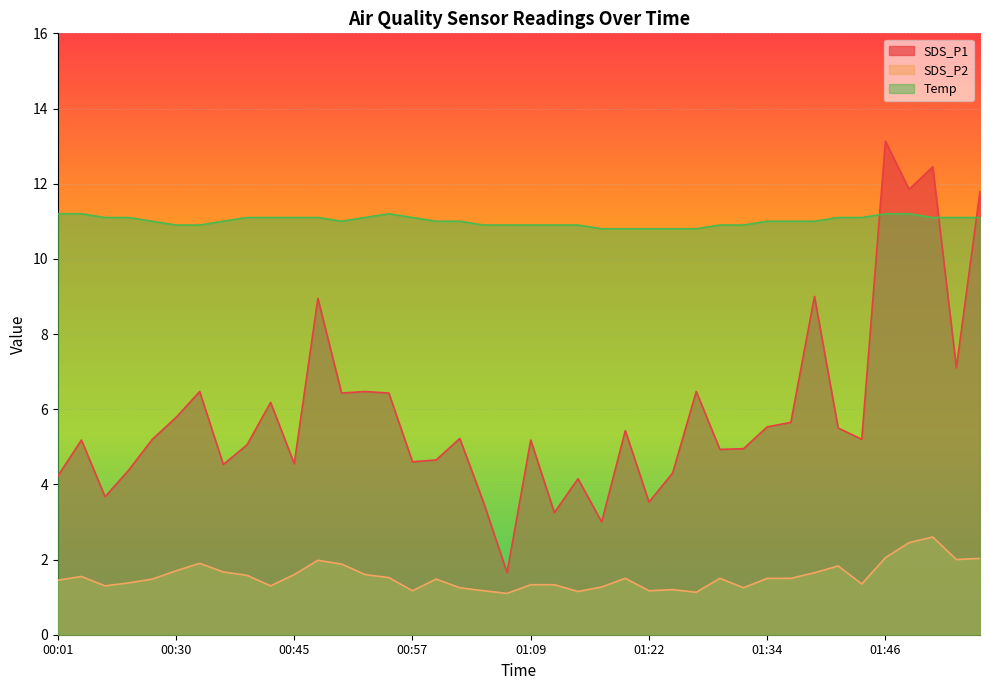

What position from the left is 01:54?

39